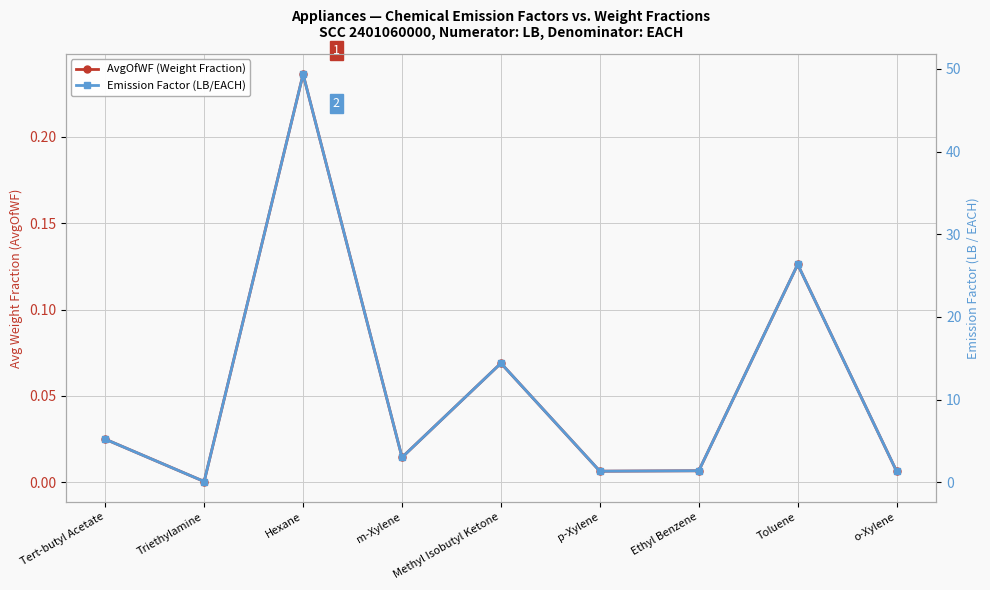

Between Hexane and p-Xylene, which is larger?

Hexane